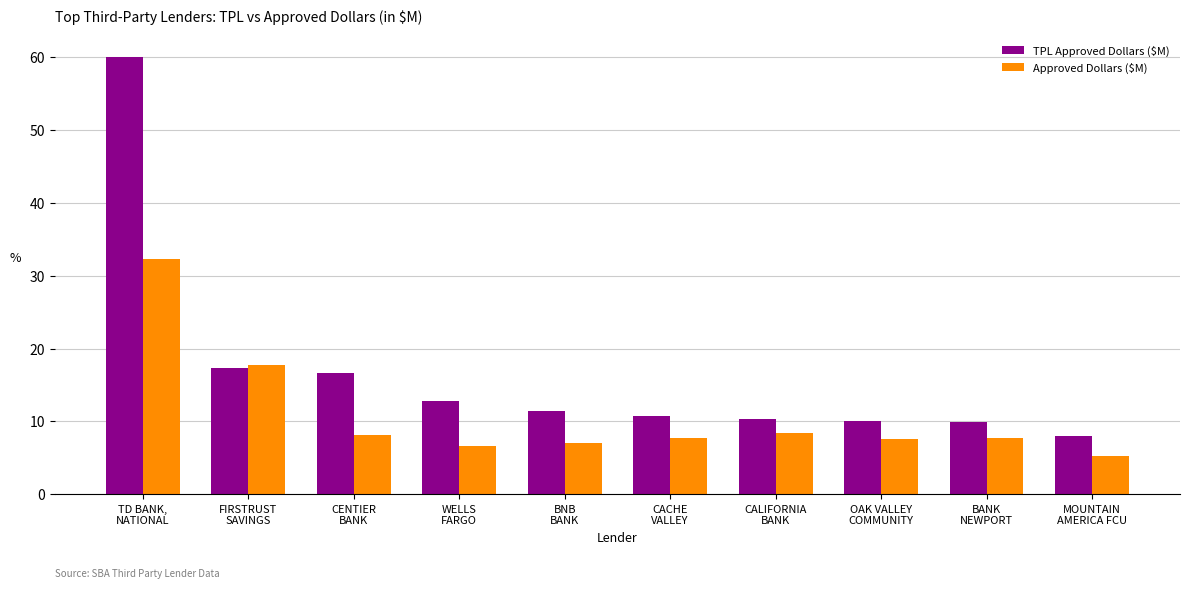

How many bars are there in total?

20